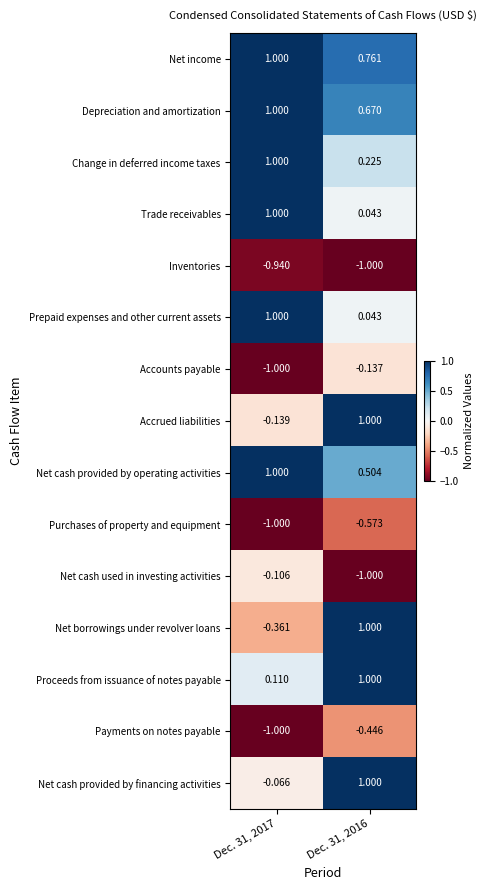

Between Dec. 31, 2017 and Dec. 31, 2016, which series saw the biggest shift?

Net borrowings under revolver loans